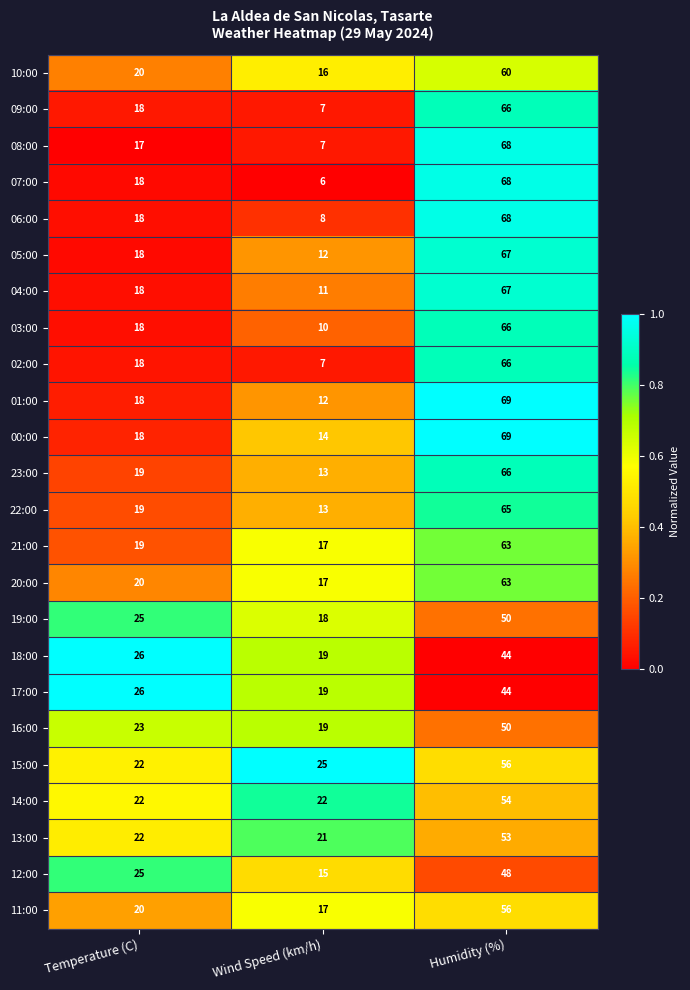

What is the approximate value of 15:00 at Temperature (C), to the nearest 5?

20